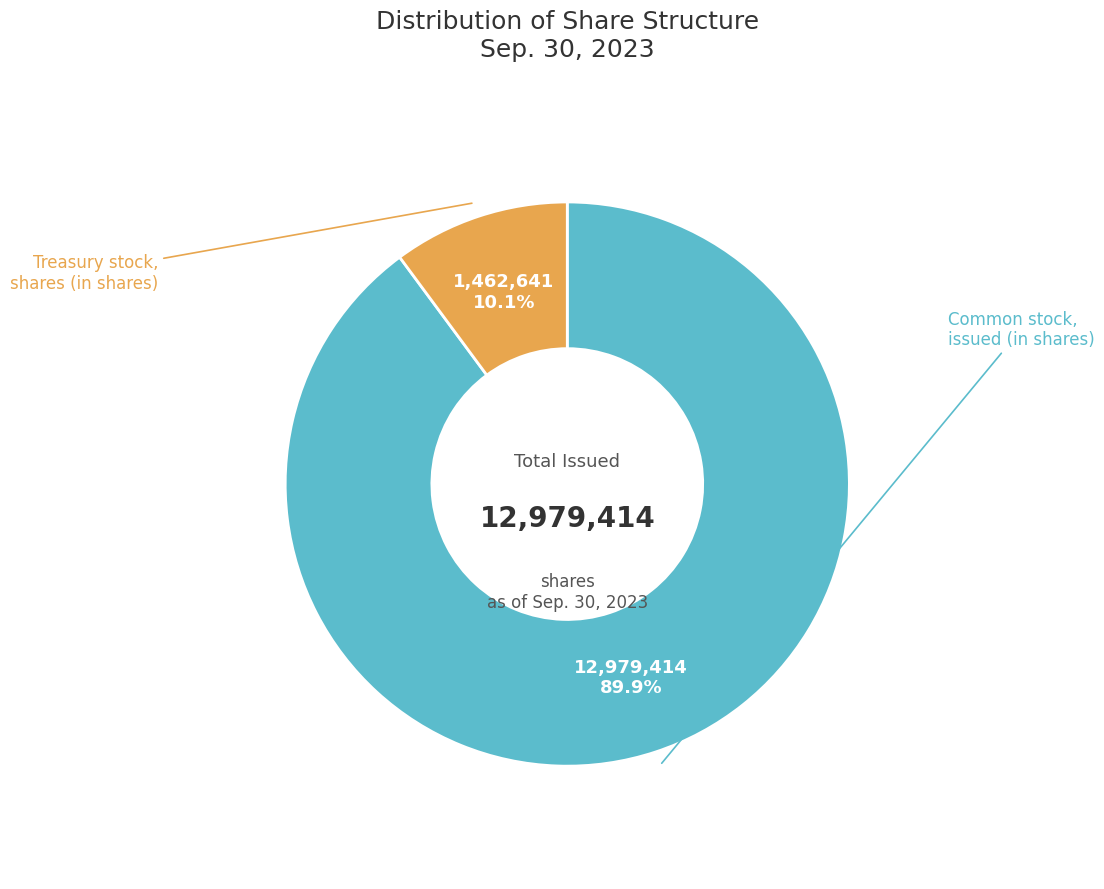

Is there a majority slice in this chart?

Yes